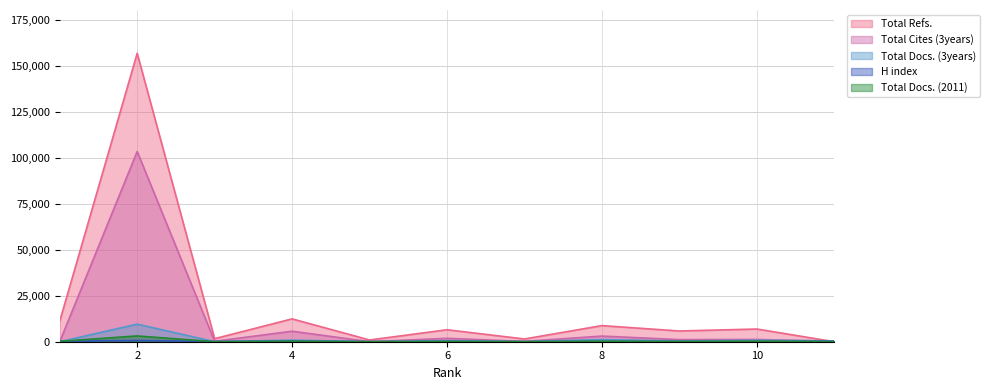

What is the average value of the Total Cites (3years) series?

10637